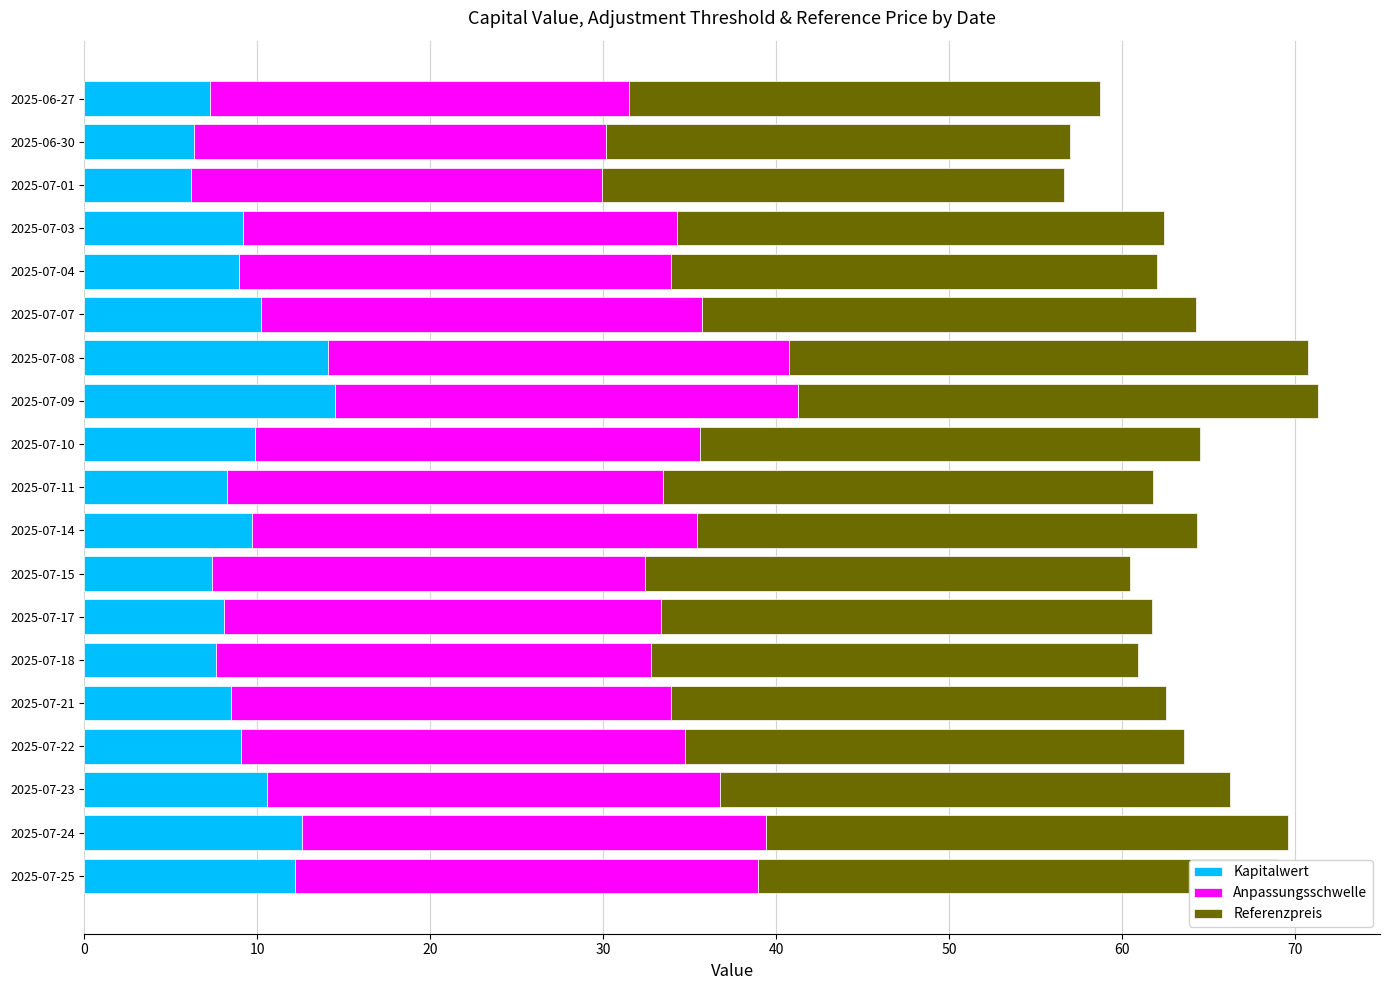

The Kapitalwert series shows 14.5 at 2025-07-09. True or false?

True